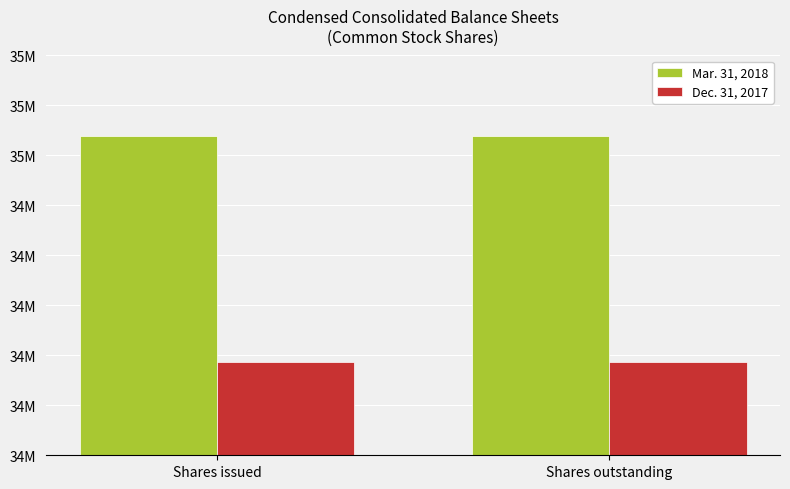

List the series in order of their overall mean, highest first.

Mar. 31, 2018, Dec. 31, 2017